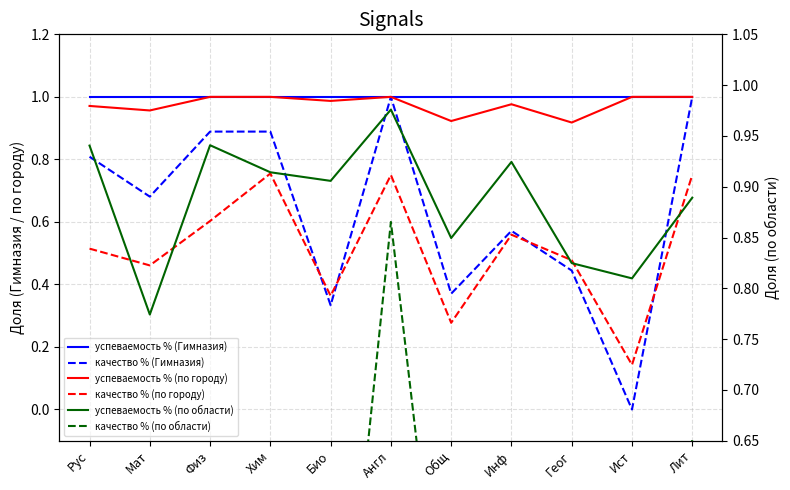

At which category is the sum across all series the highest?

Англ